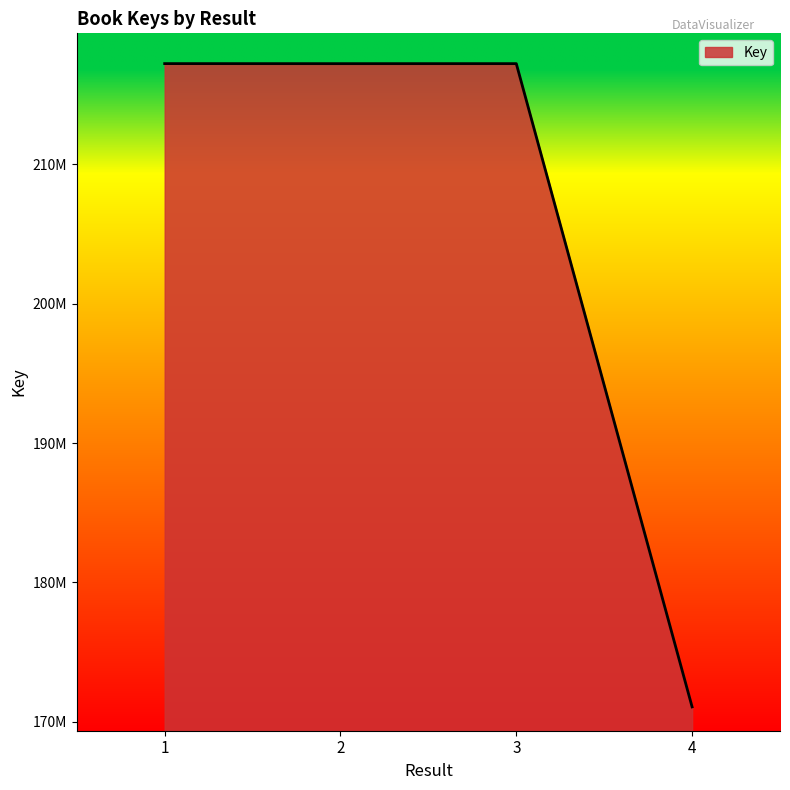

What is the minimum value shown in the chart?

171075474